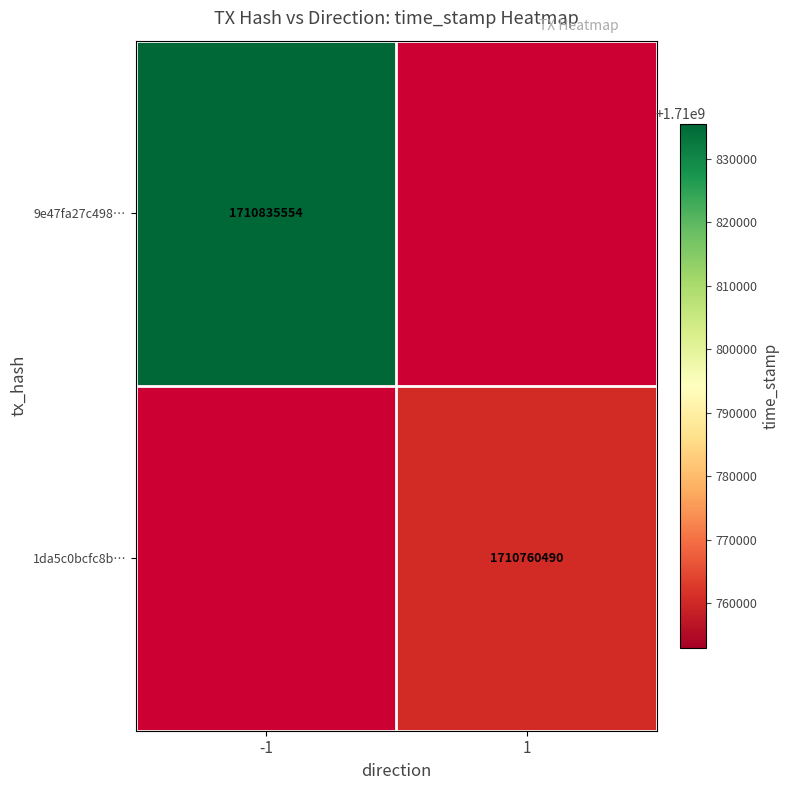

True or false: 9e47fa27c498… has a value of 1710835554 at -1.

True